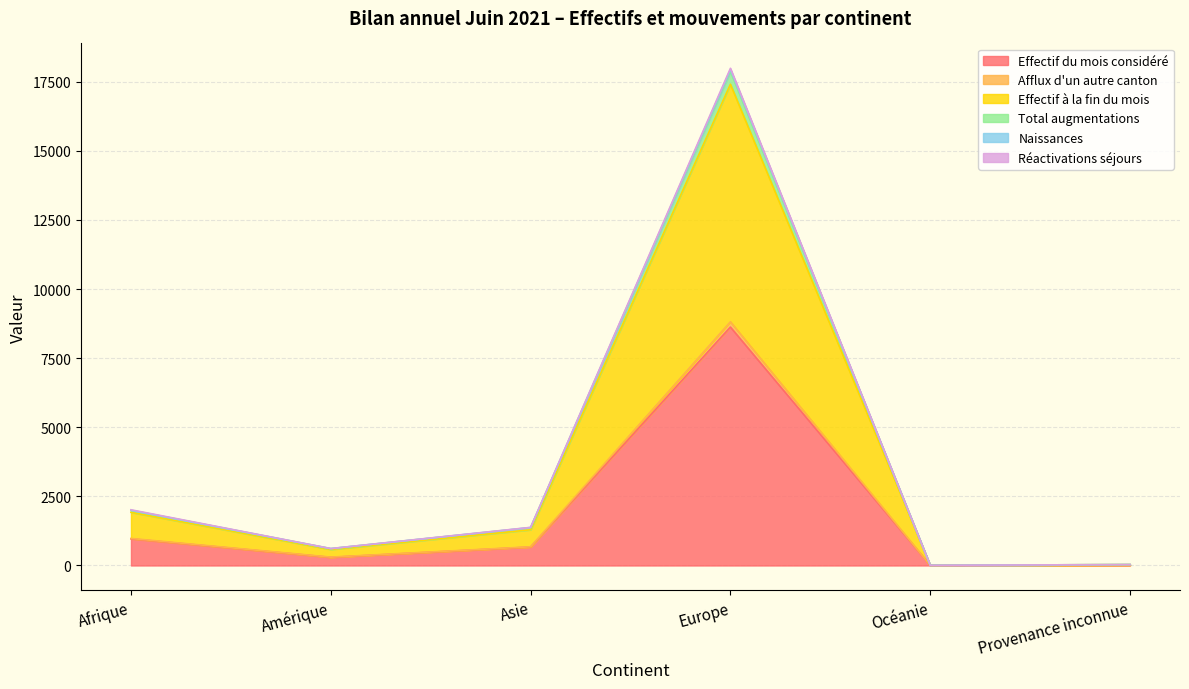

Which category has the highest value in the Effectif du mois considéré series?

Europe